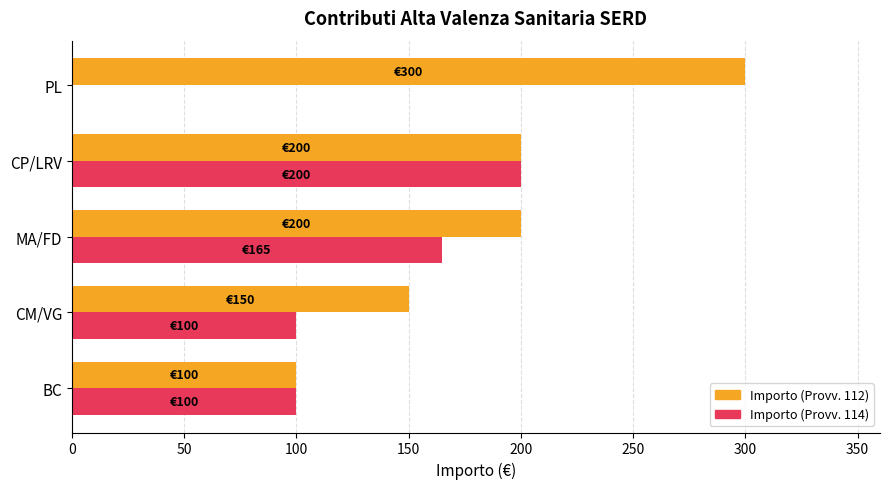

What is the average value of the Importo (Provv. 114) series?

113